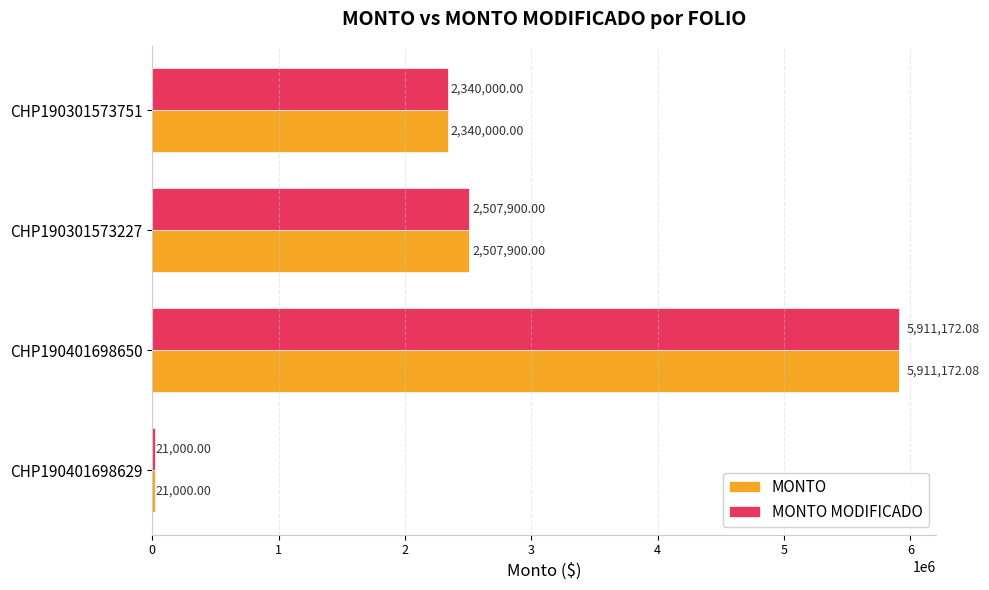

What is the difference between the maximum and minimum values in the MONTO series?

5890172.1